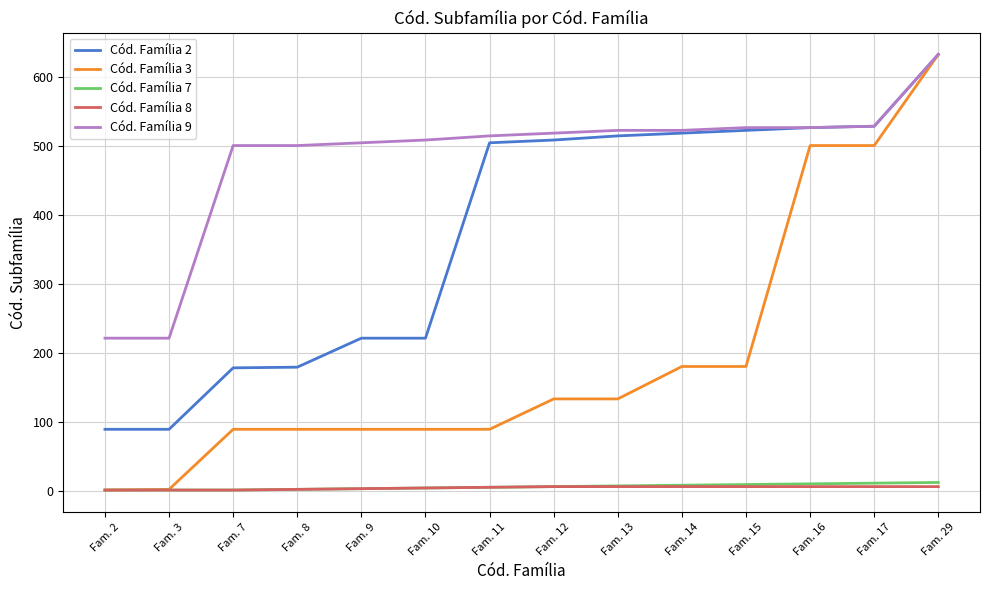

What are all the series names shown in the legend?

Cód. Família 2, Cód. Família 3, Cód. Família 7, Cód. Família 8, Cód. Família 9